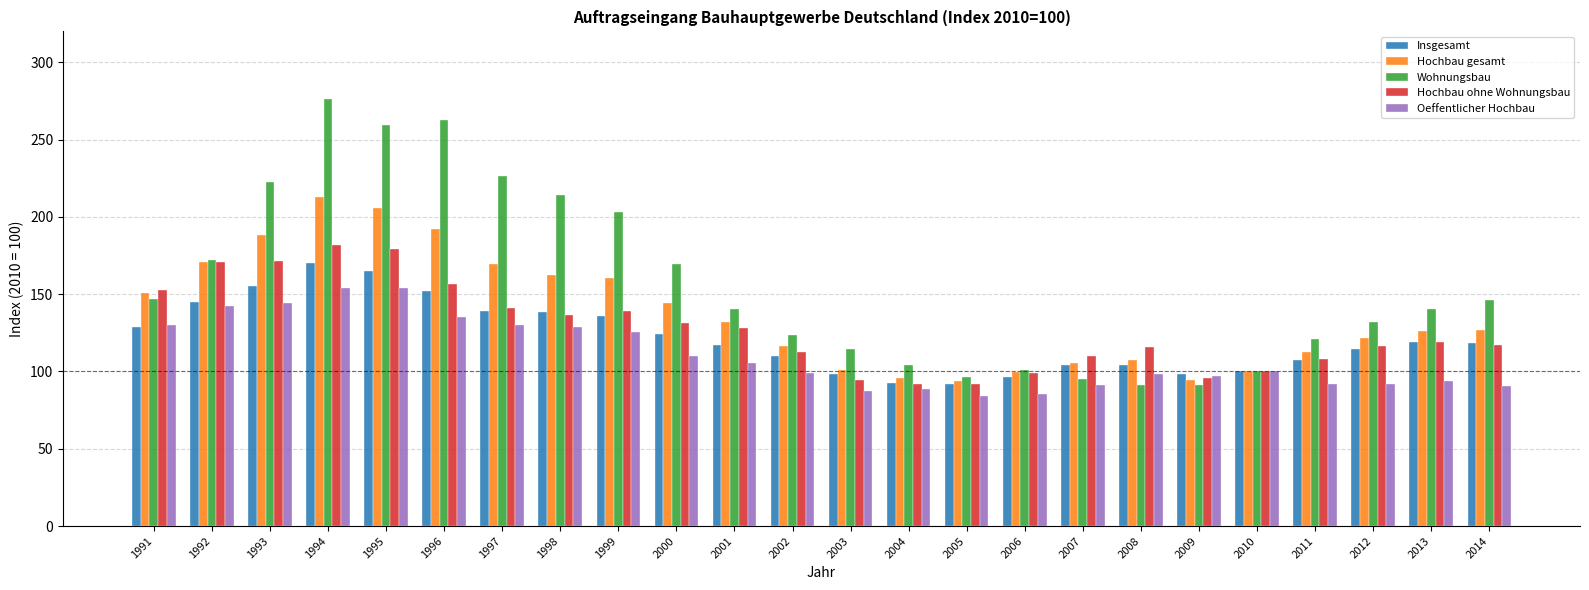

What is the lowest value of the Insgesamt series?

91.6